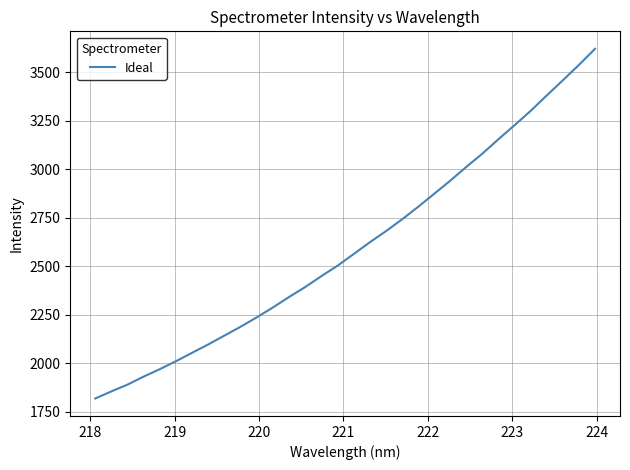

What is the greatest value displayed?

3620.6